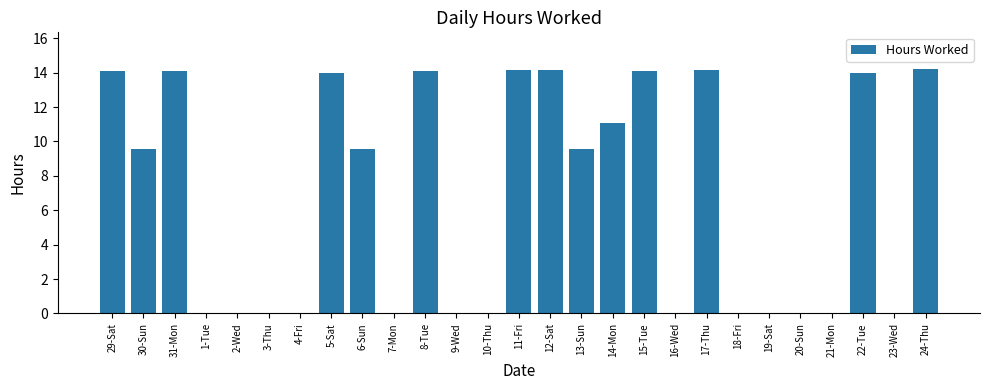

True or false: the data shows -7.4 at 23-Wed.

False